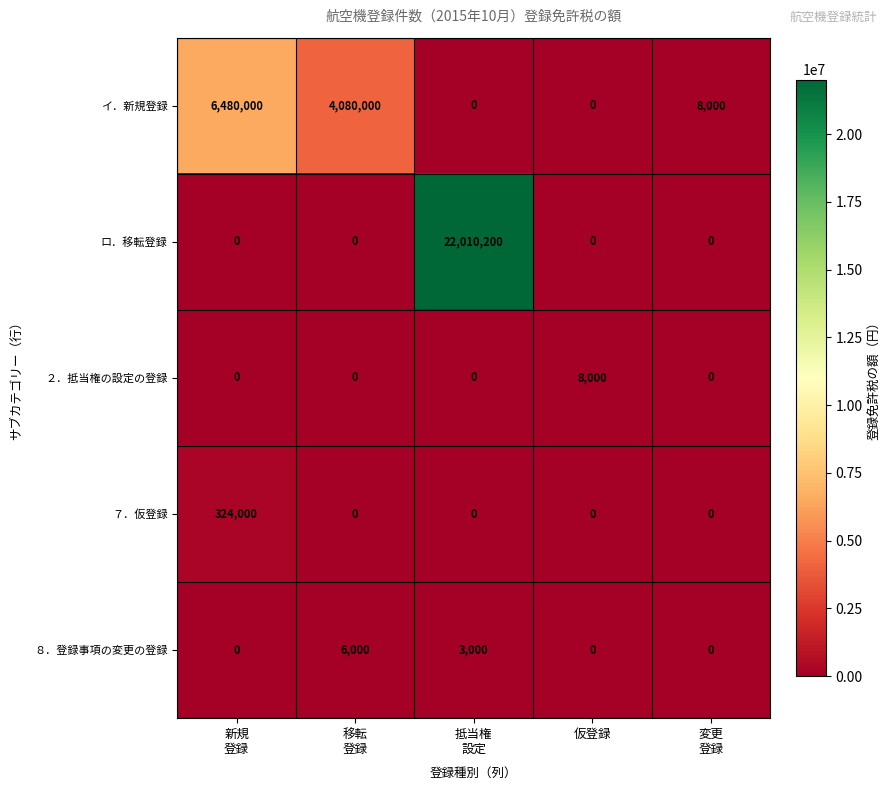

At which category is the sum across all series the highest?

抵当権
設定